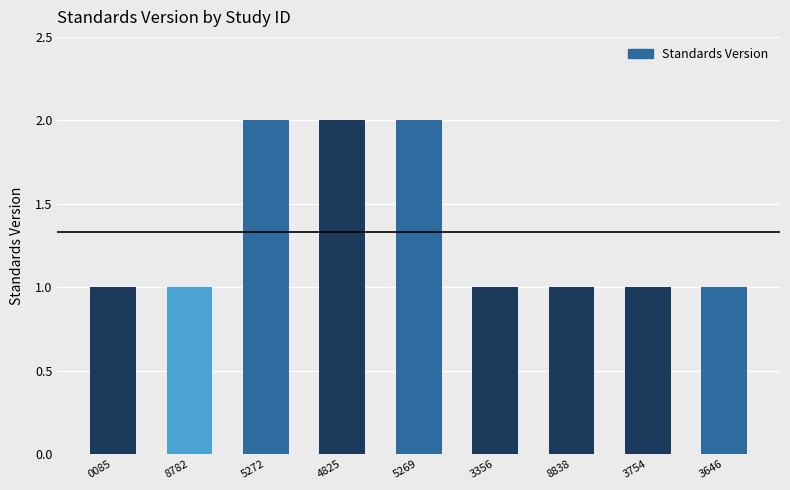

Count the number of data series in this chart.

1